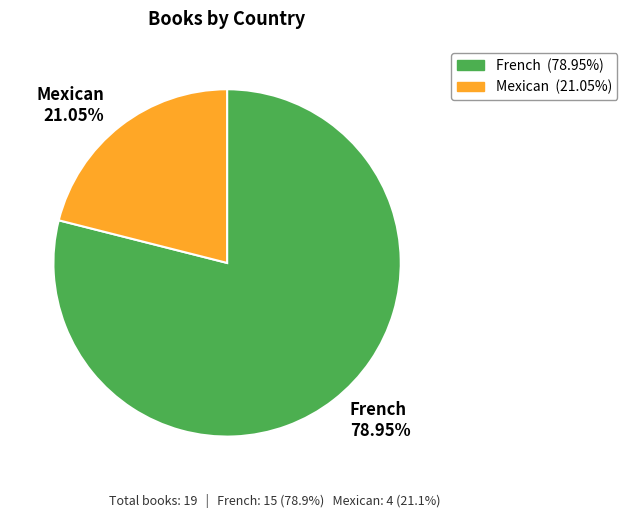

Which category has the biggest portion of the pie?

French